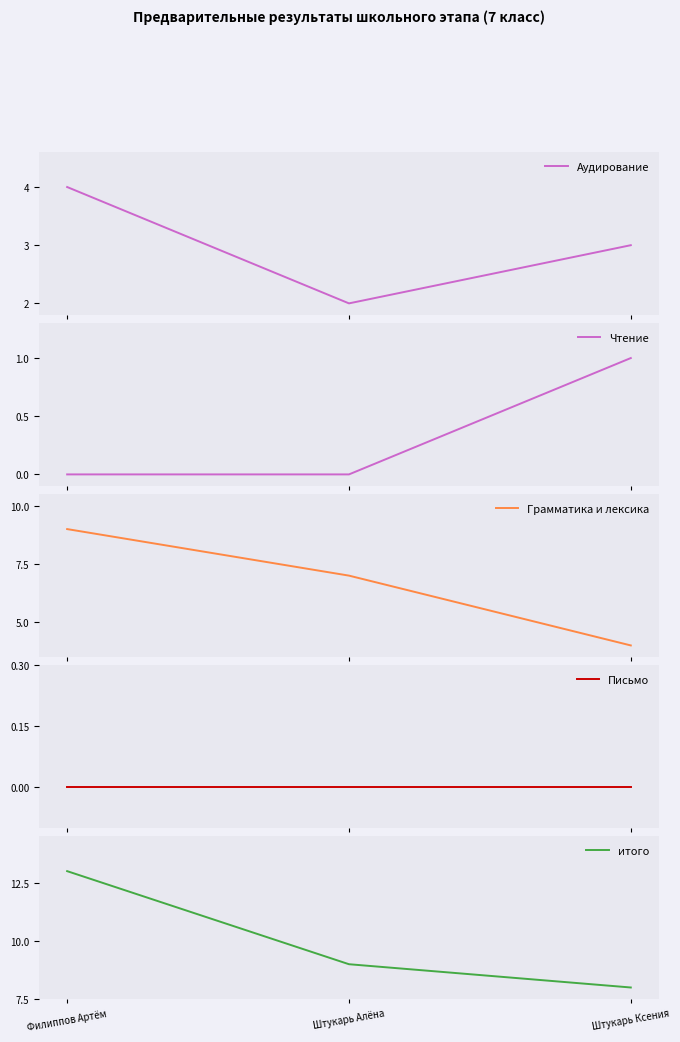

Does the chart display data point markers on the line(s)?

No